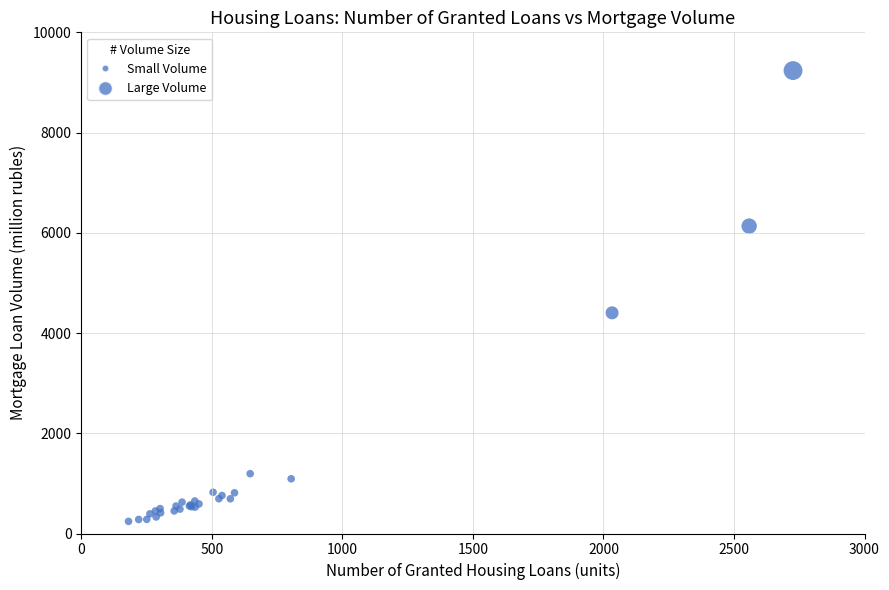

What Y value in the scatter plot is closest to 4739?

4403